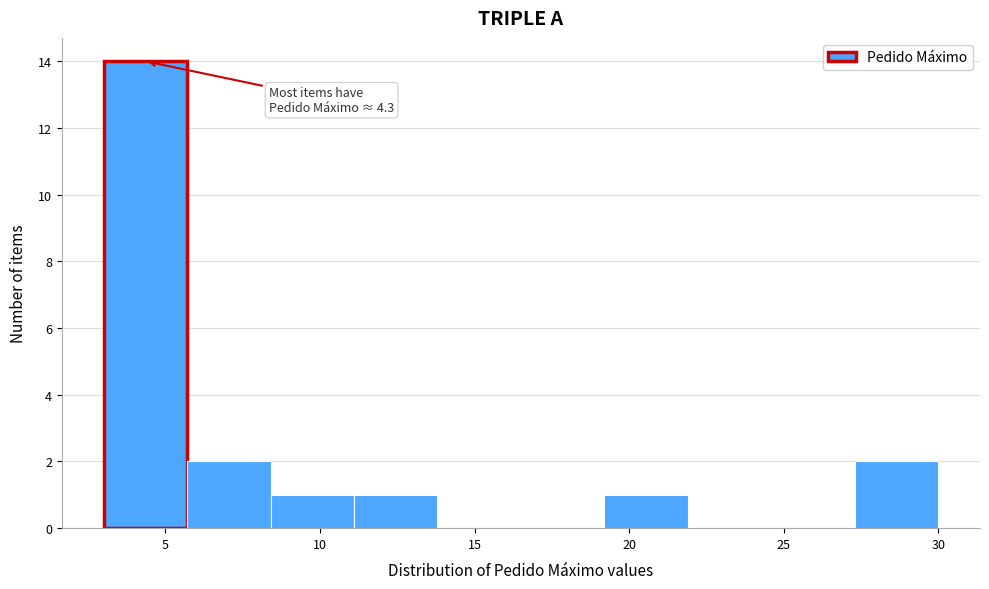

Which range on the x-axis has the tallest bar?

3.0 to 5.7